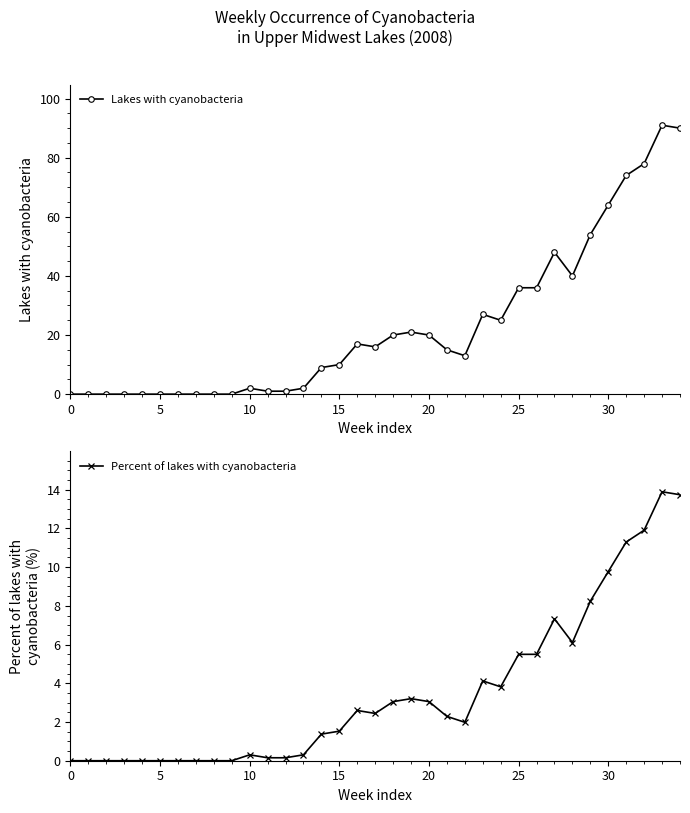

The value of Percent of lakes with cyanobacteria at 34 is 13.7. True or false?

True